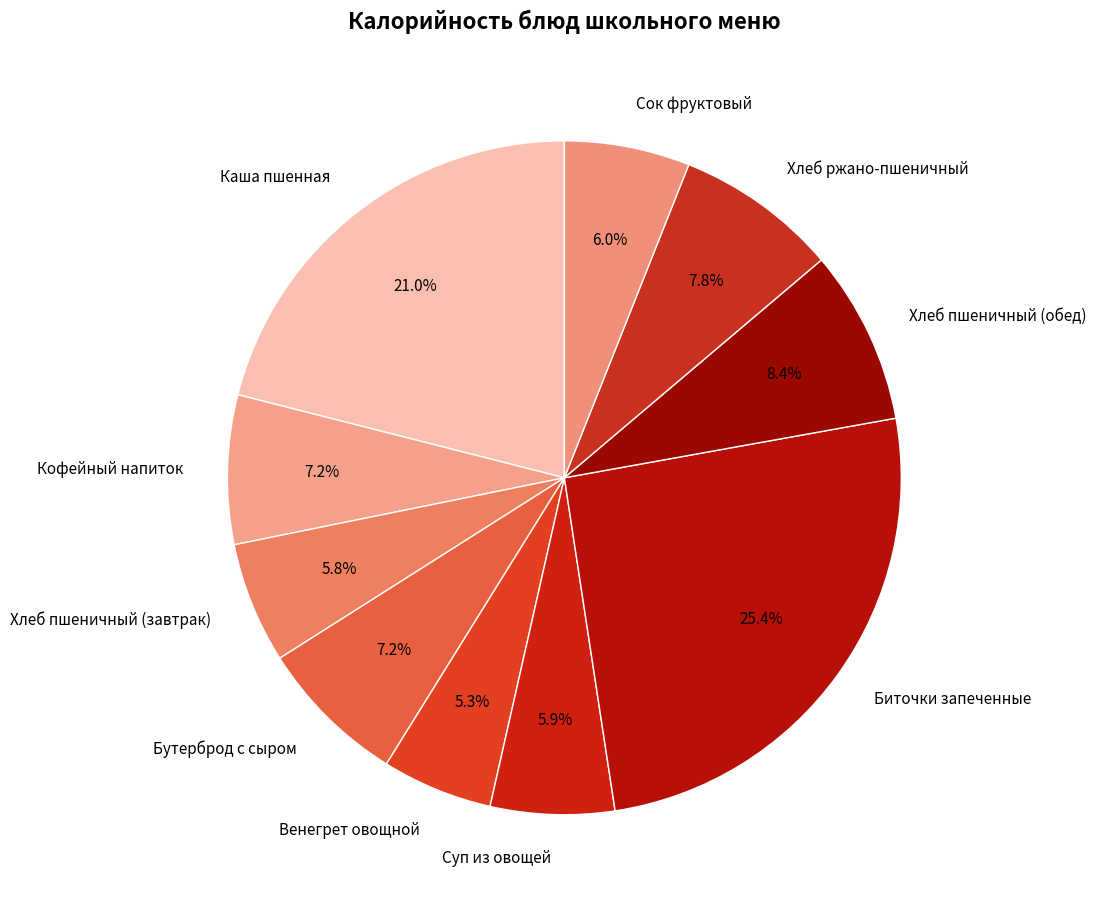

True or false: Хлеб пшеничный (обед) accounts for 8% of the total.

True